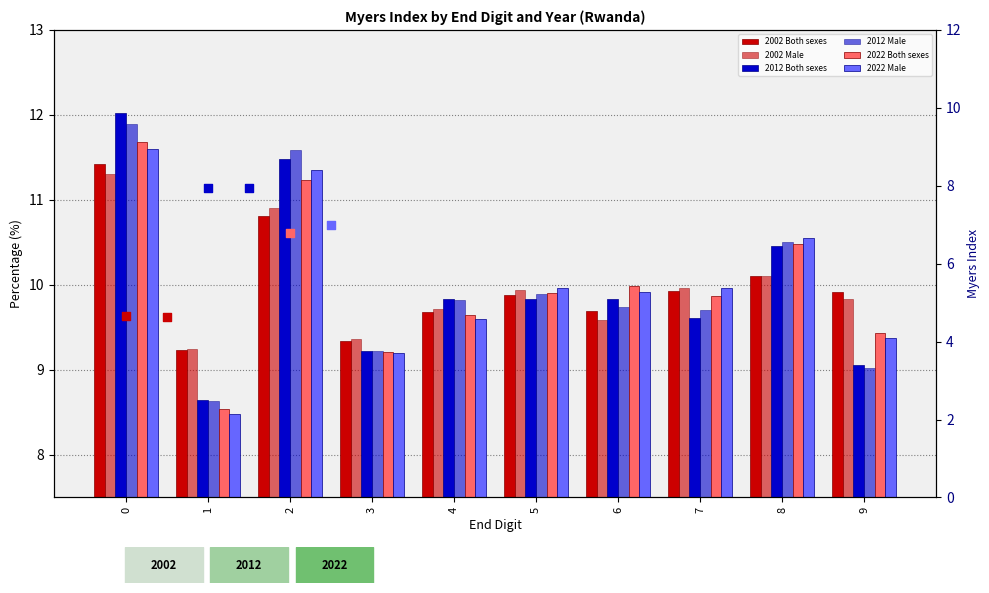

What are all the series names shown in the legend?

2002 Both sexes, 2002 Male, 2012 Both sexes, 2012 Male, 2022 Both sexes, 2022 Male